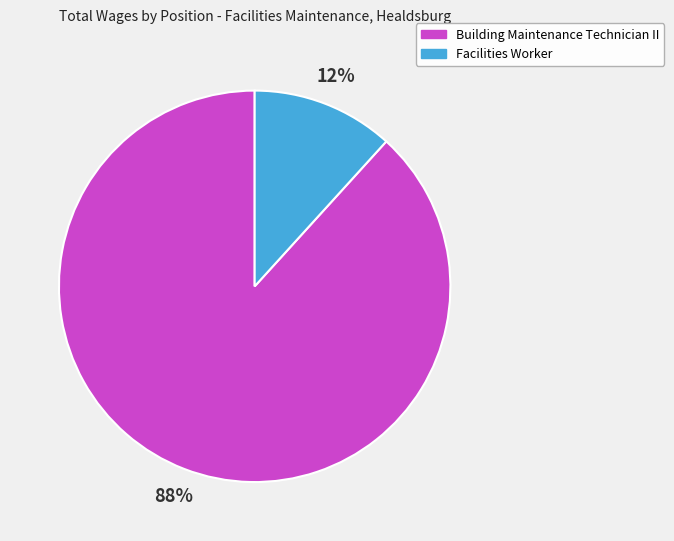

Count the number of slices in the pie.

2